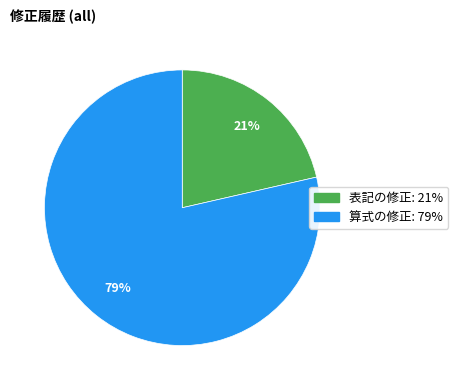

Which slice is the smallest?

表記の修正